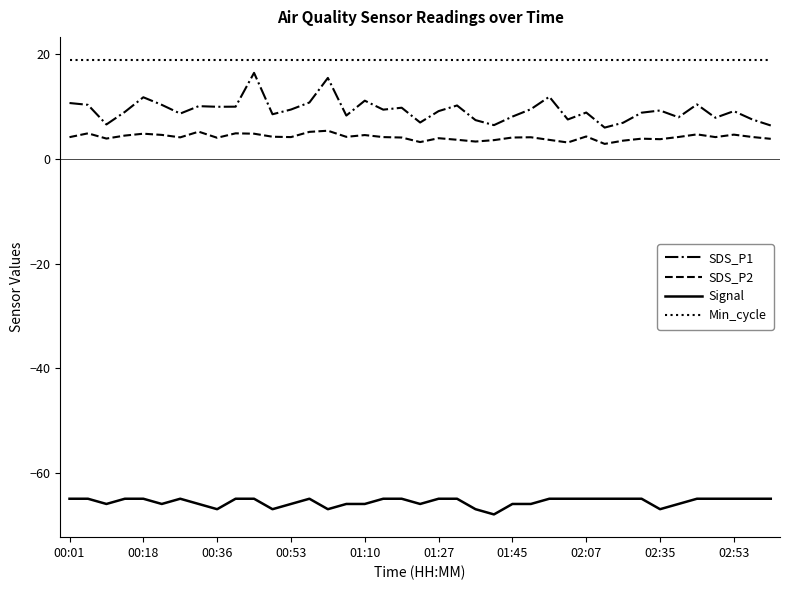

True or false: Signal and Min_cycle cross at least once.

False